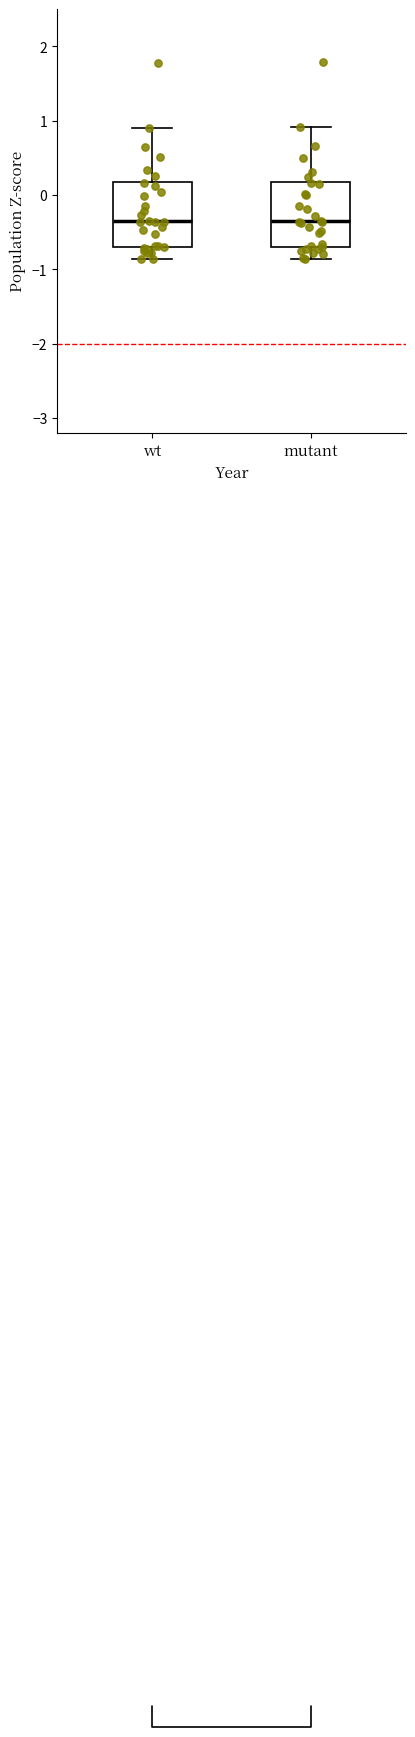

Reading left to right, transcribe this box plot: for each box, give where its median line is, the range the box spans, and where its two whiskers end, as read against the y-axis. The values are not printed on the chart, so give them approximately, as read against the axis.

wt: median -0.4, box -0.7 to 0.2, whiskers -0.9 to 0.9
mutant: median -0.4, box -0.7 to 0.2, whiskers -0.9 to 0.9